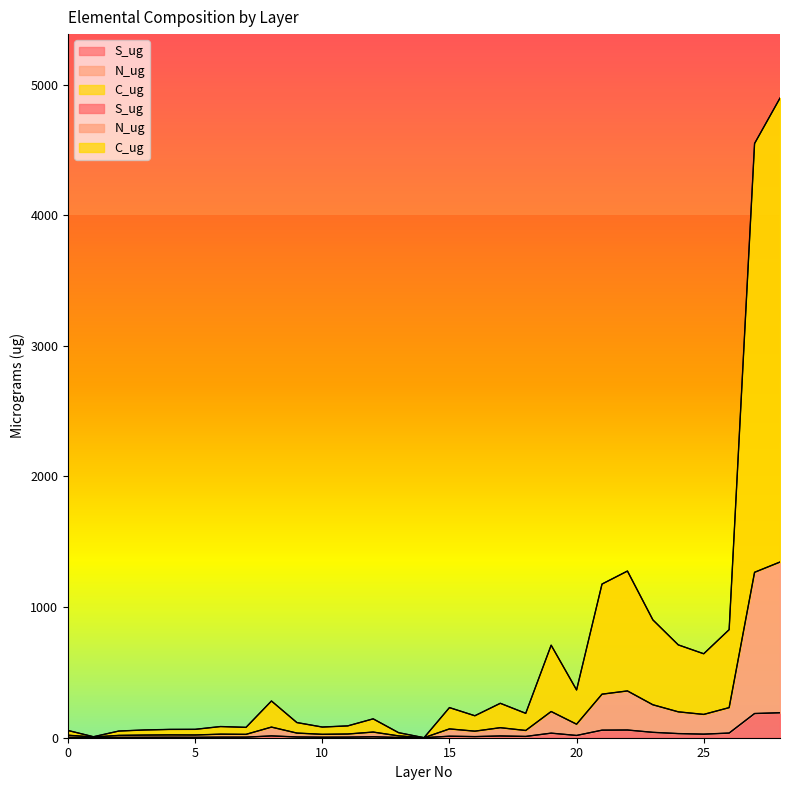

How many distinct data groups are displayed?

3